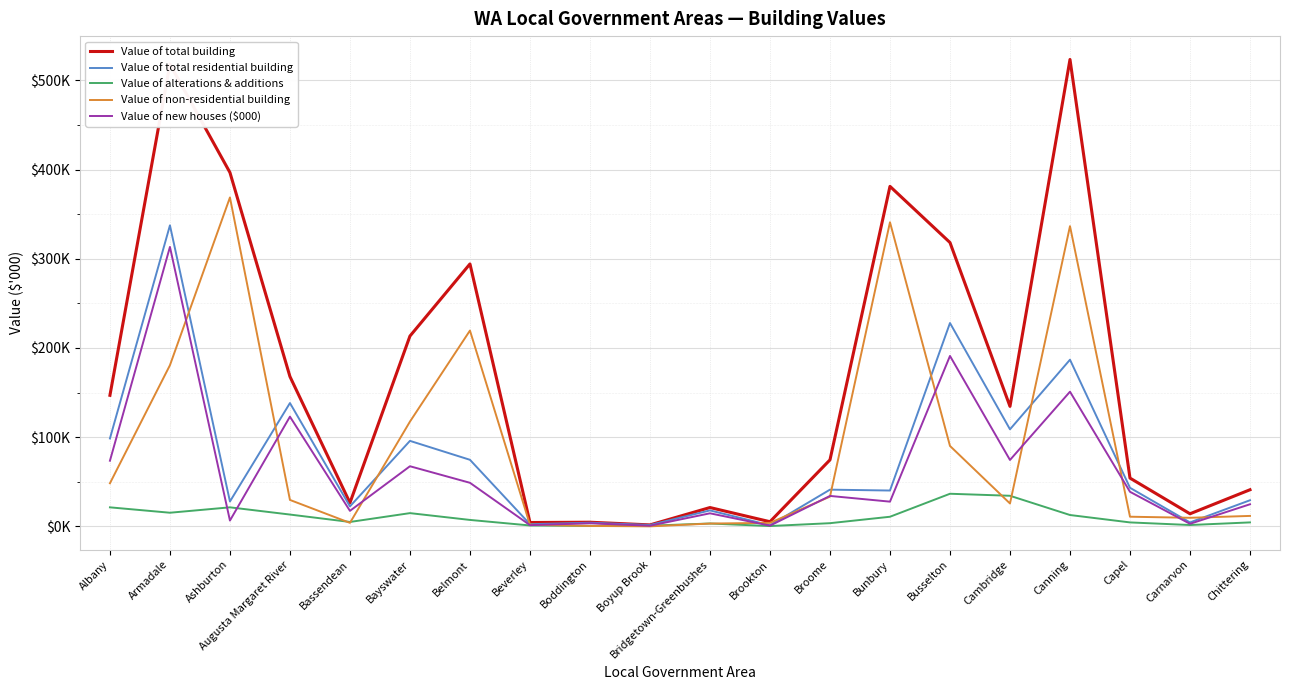

What position from the right is Belmont?

14